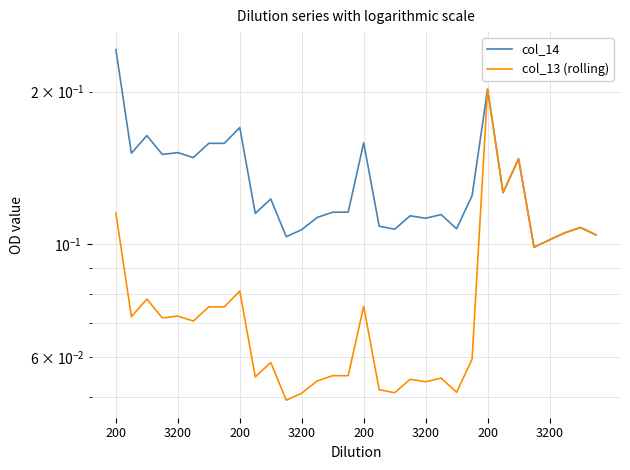

Rank the series by their average value, from lowest to highest.

col_13 (rolling), col_14